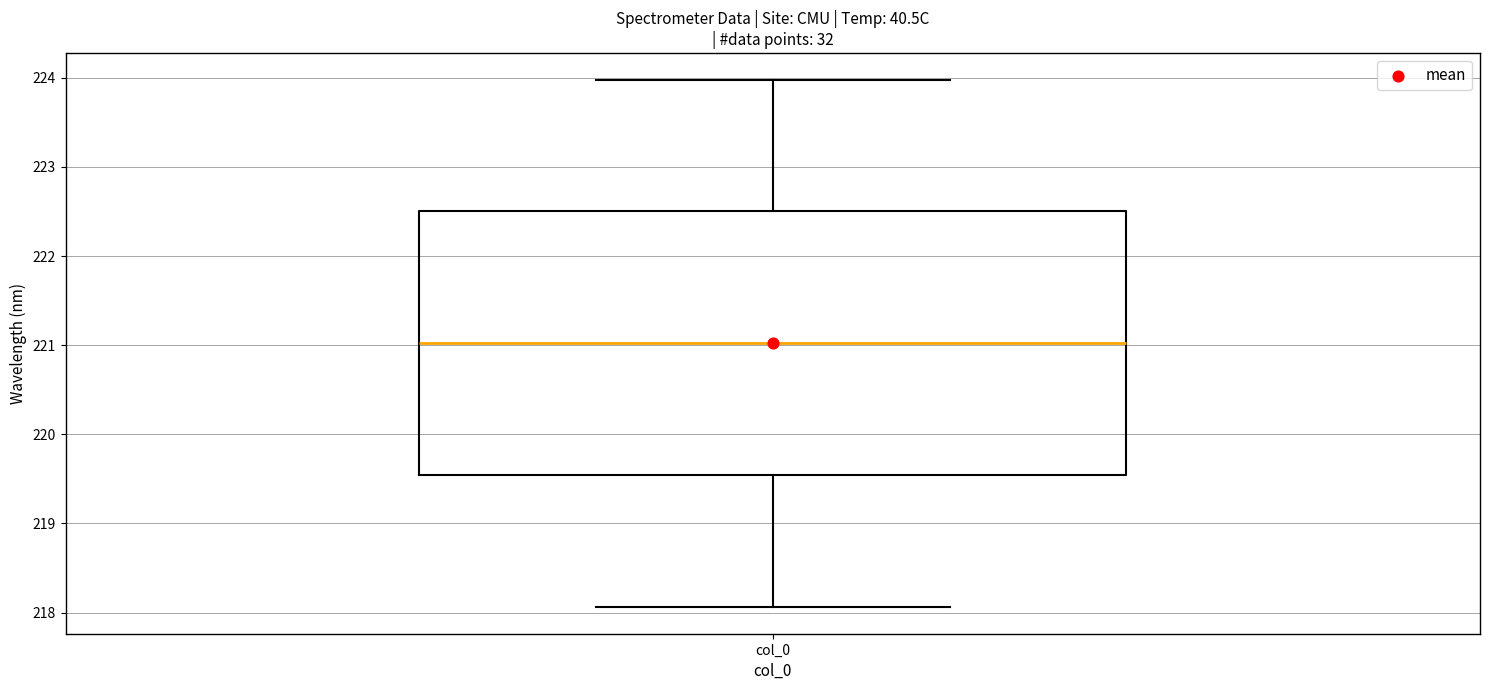

Where is the lower edge of the box for col_0 on the y-axis? The values are not printed on the chart, so give them approximately, as read against the axis.

219.5